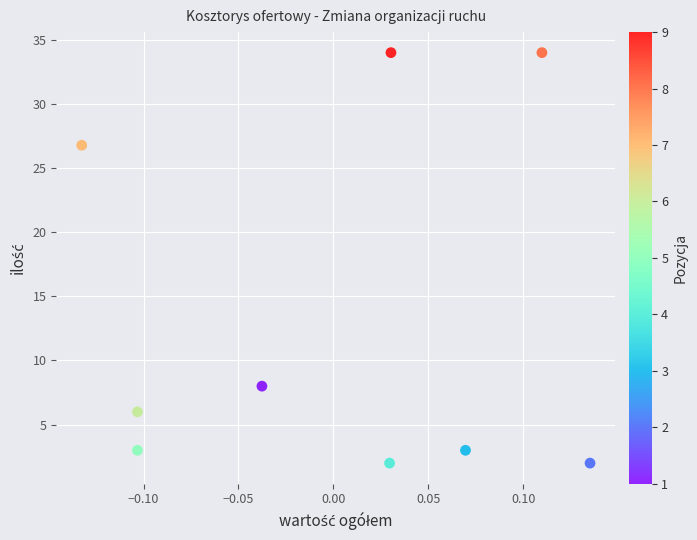

What is the range of X values (max minus min)?

0.3